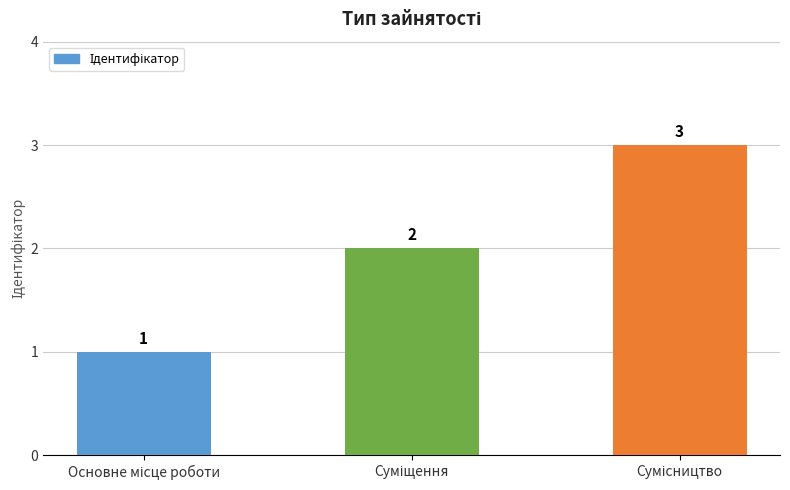

How many categories are shown in the chart?

3